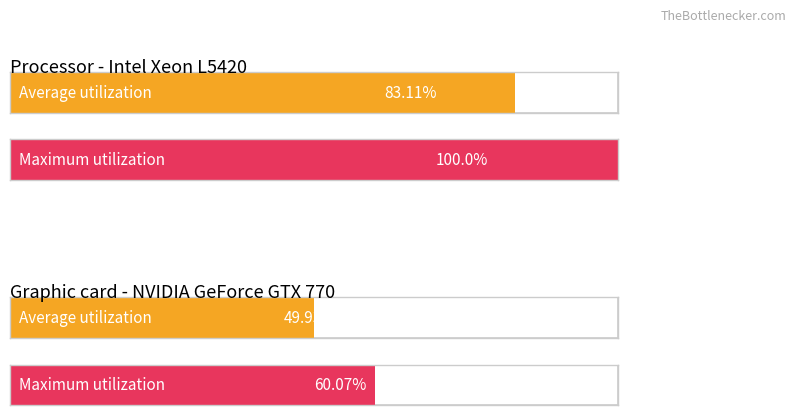

The Average utilization series shows 2.4 at 9. True or false?

False